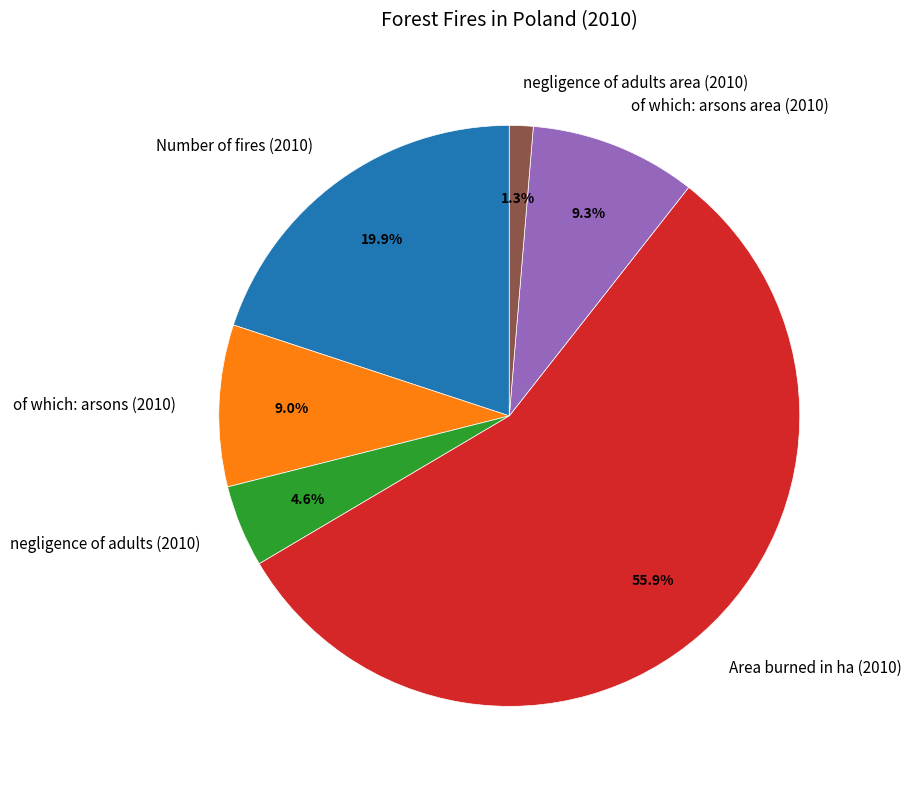

What percentage do of which: arsons (2010) and Number of fires (2010) together represent?

28.9%